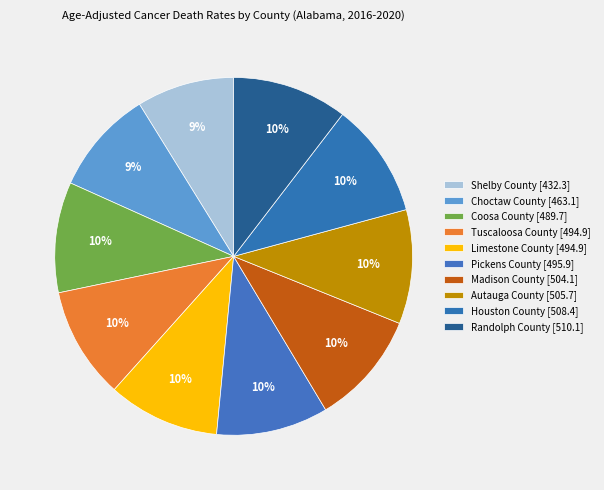

What is the smallest slice in the pie chart?

Shelby County